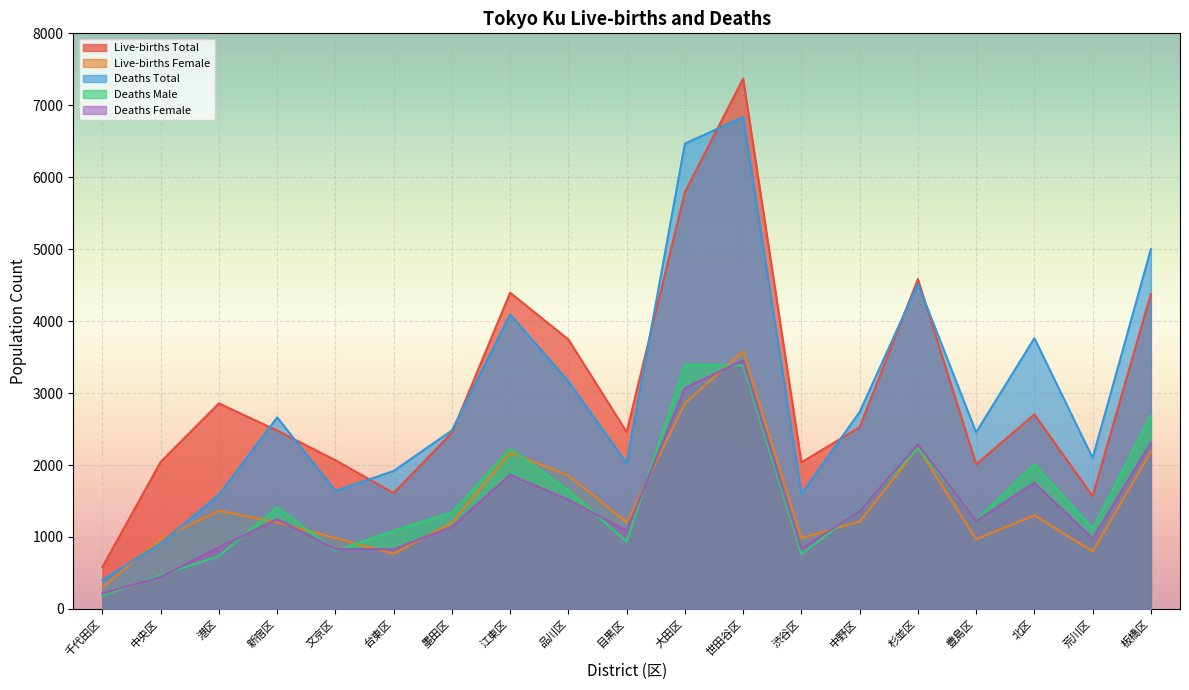

Which series has the largest total across all categories?

Live-births Total